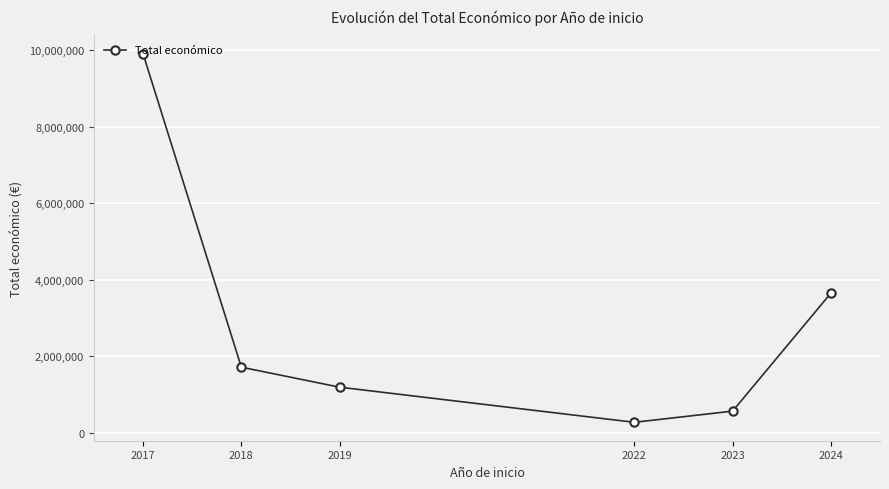

The chart shows a value of 274183 at 2022. True or false?

True